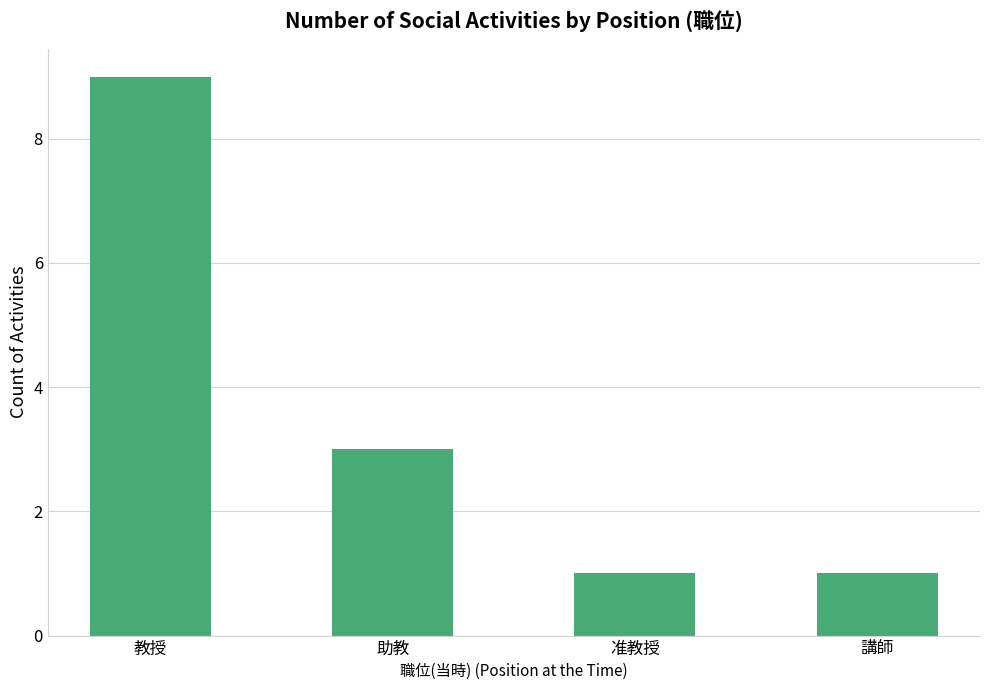

What is the ratio of the value at 教授 to the value at 助教?

3.0